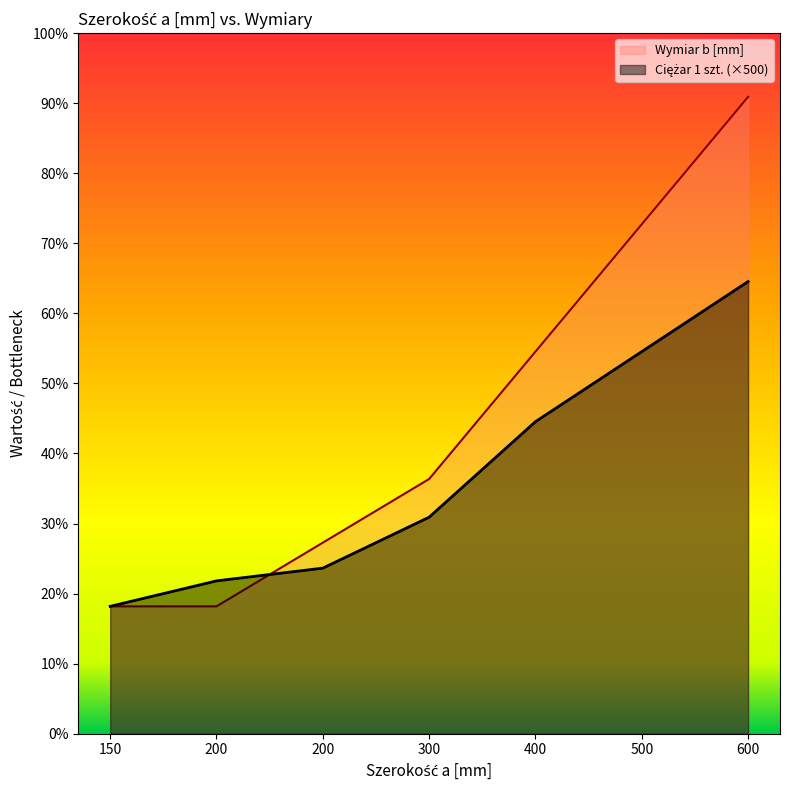

At 500, list the series in order from smallest to largest.

Ciężar 1 szt., Wymiar b [mm]